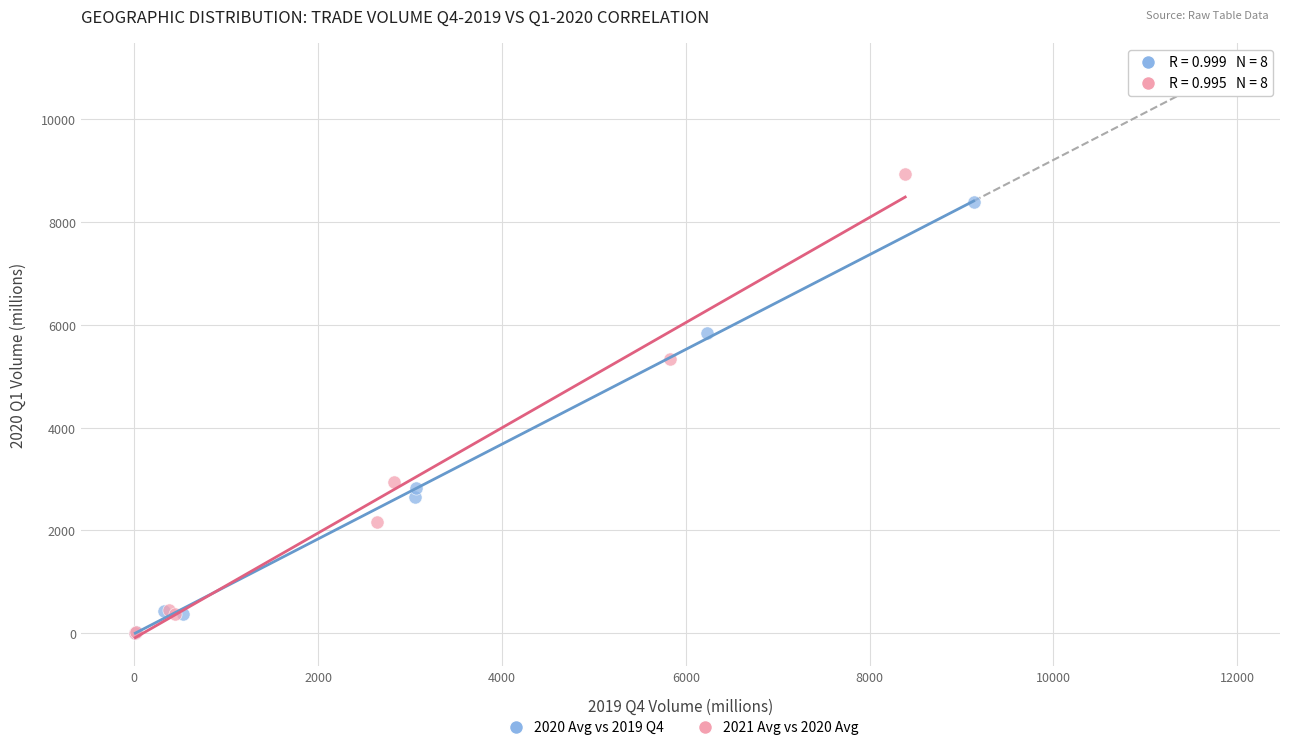

Which series has the largest Y range (max minus min)?

2021 Avg vs 2020 Avg